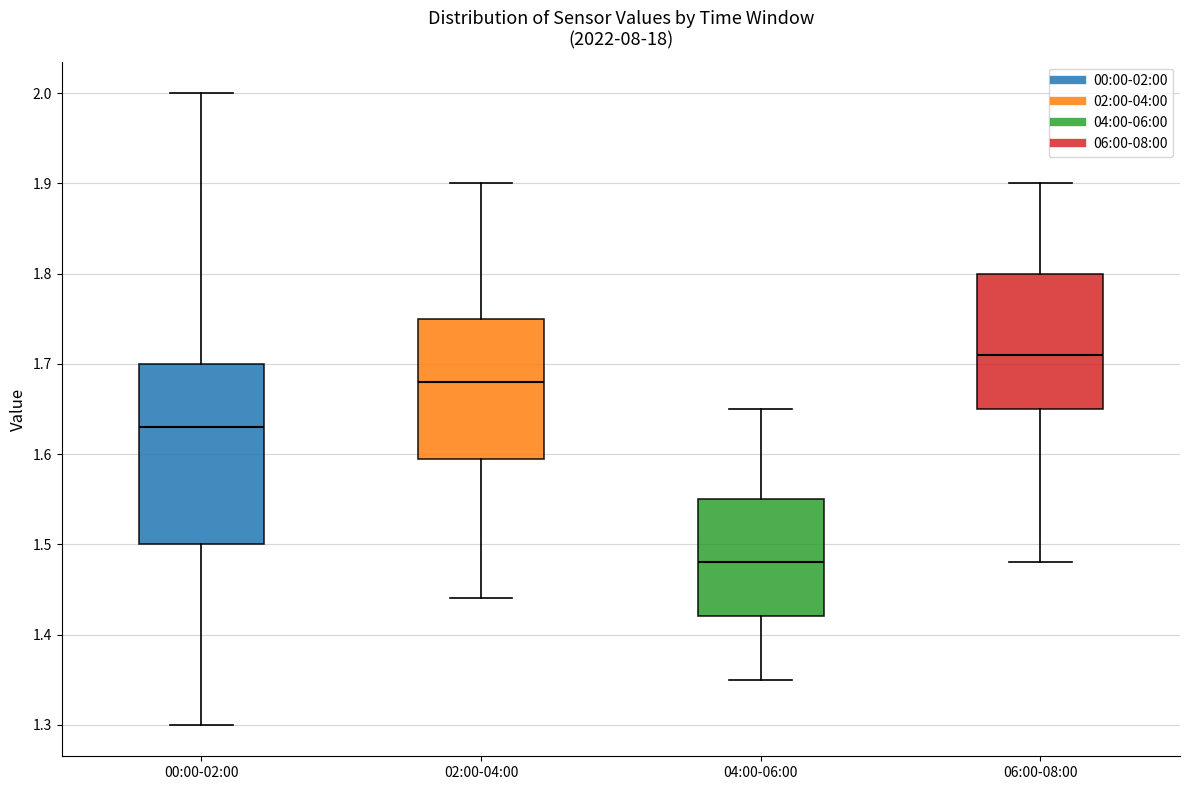

Which box has the highest median line?

06:00-08:00